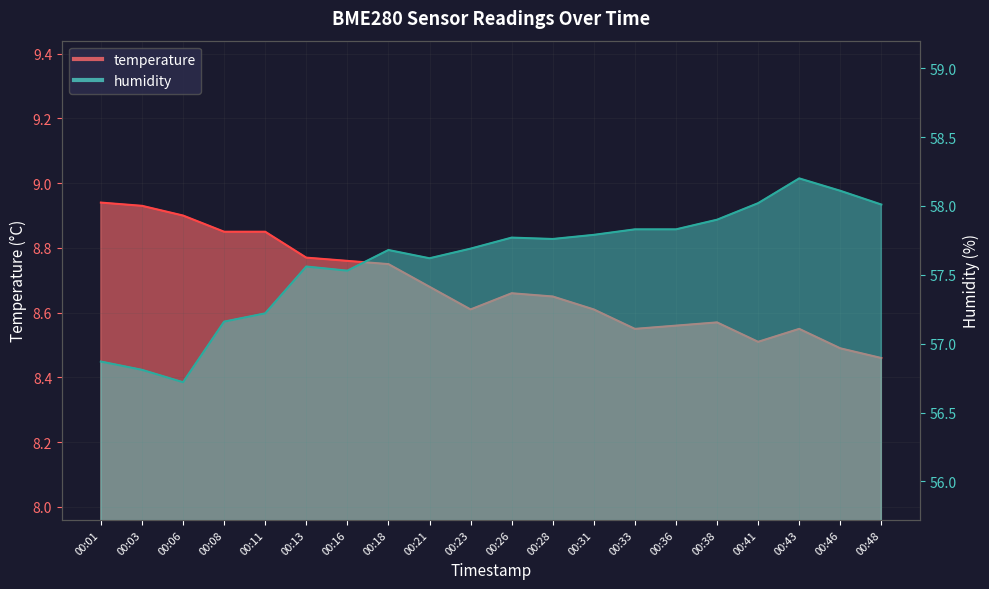

Is the value of humidity at 00:46 greater than the value of temperature at 00:13?

Yes